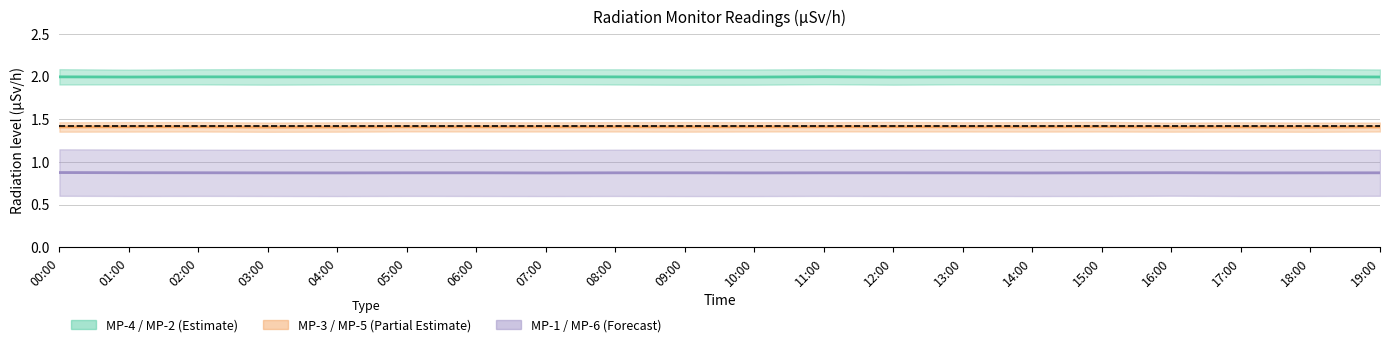

At 12:00, list the series in order from smallest to largest.

MP-6, MP-1, MP-3, MP-5, MP-2, MP-4